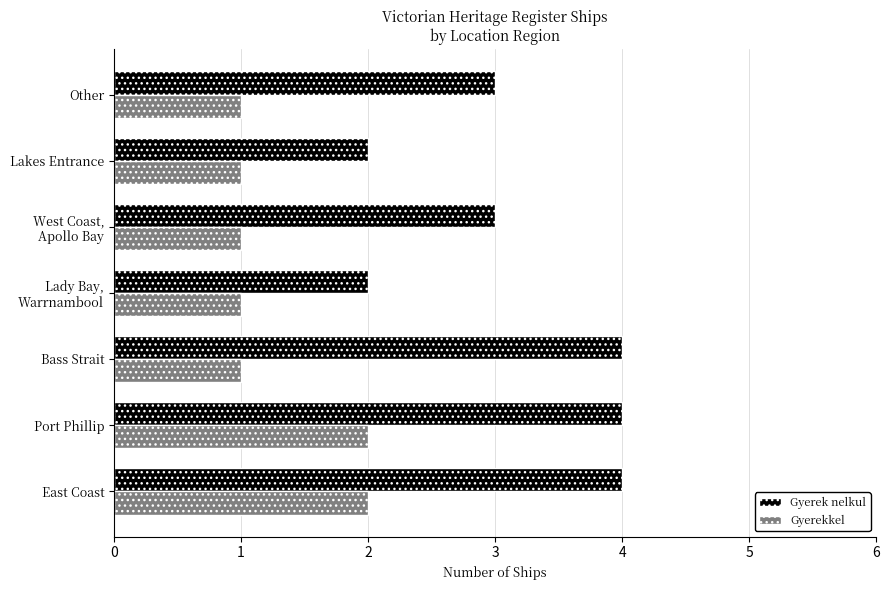

True or false: Gyerek nelkul has a value of 4 at Port Phillip.

True